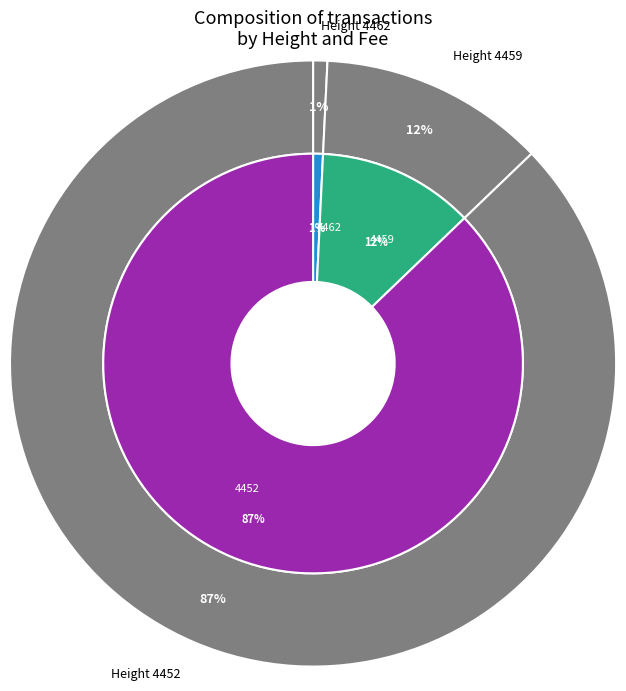

Which has a higher value, 4452 or 4462?

4452